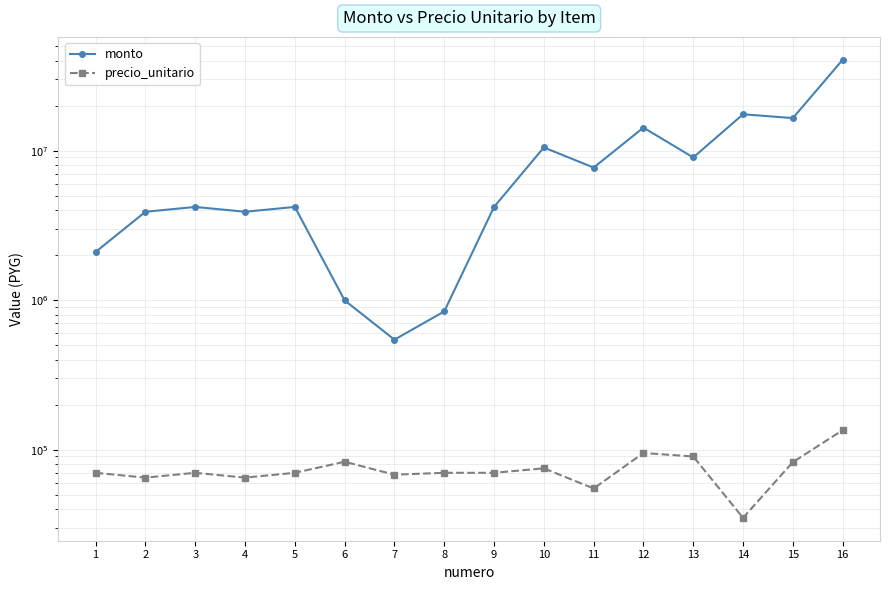

Is it true that precio_unitario equals 70000 at 9?

True